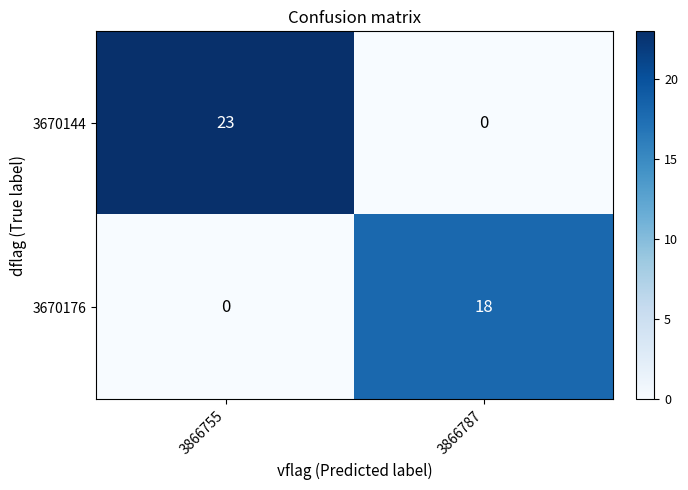

What is the maximum value shown in the chart?

23